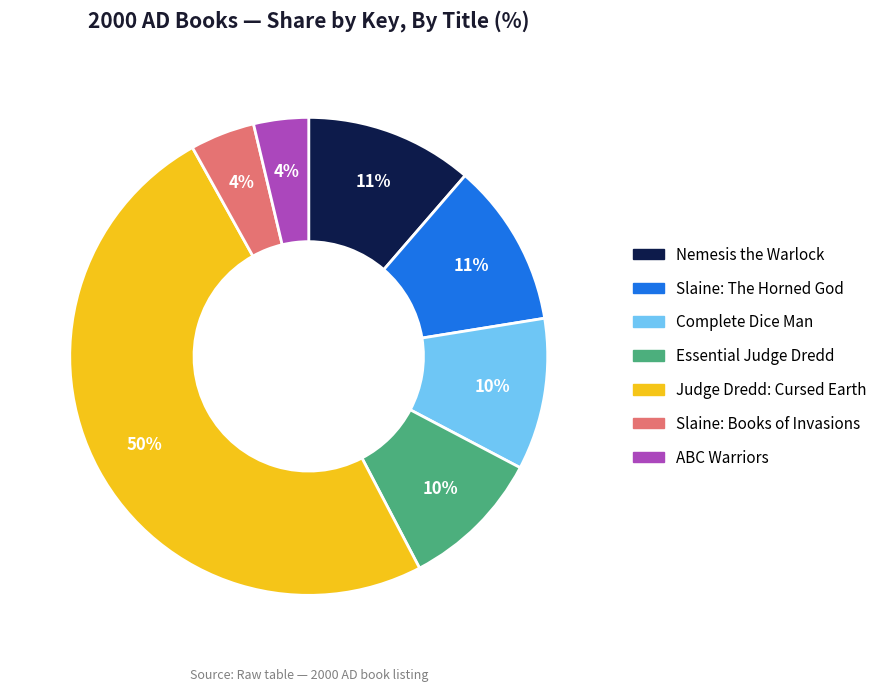

How many segments does this pie chart have?

7